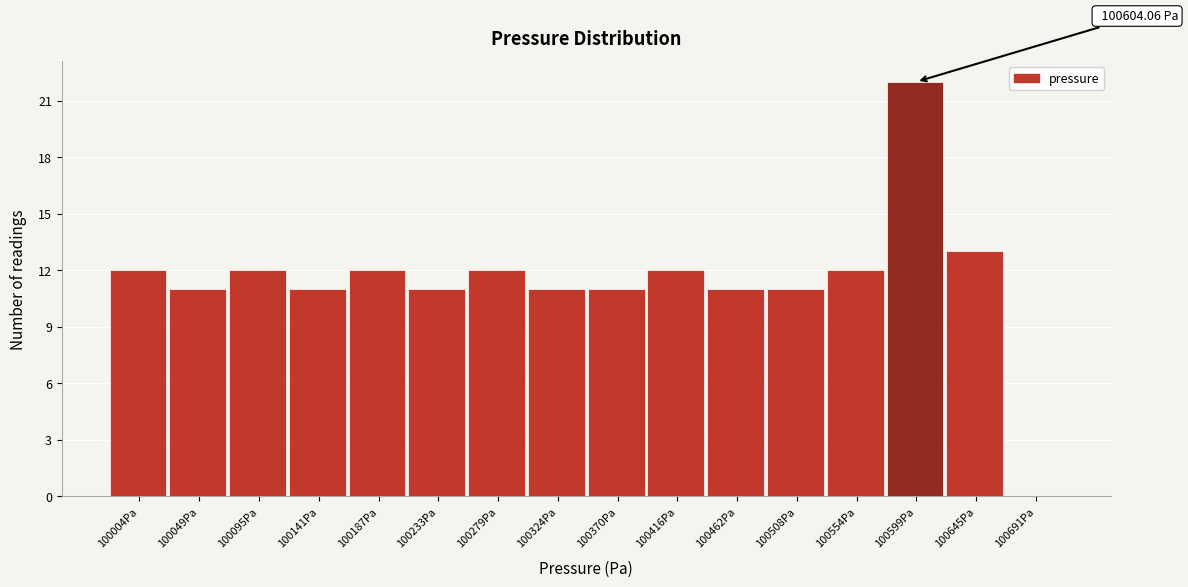

Which has a higher value, 100416Pa or 100462Pa?

100416Pa